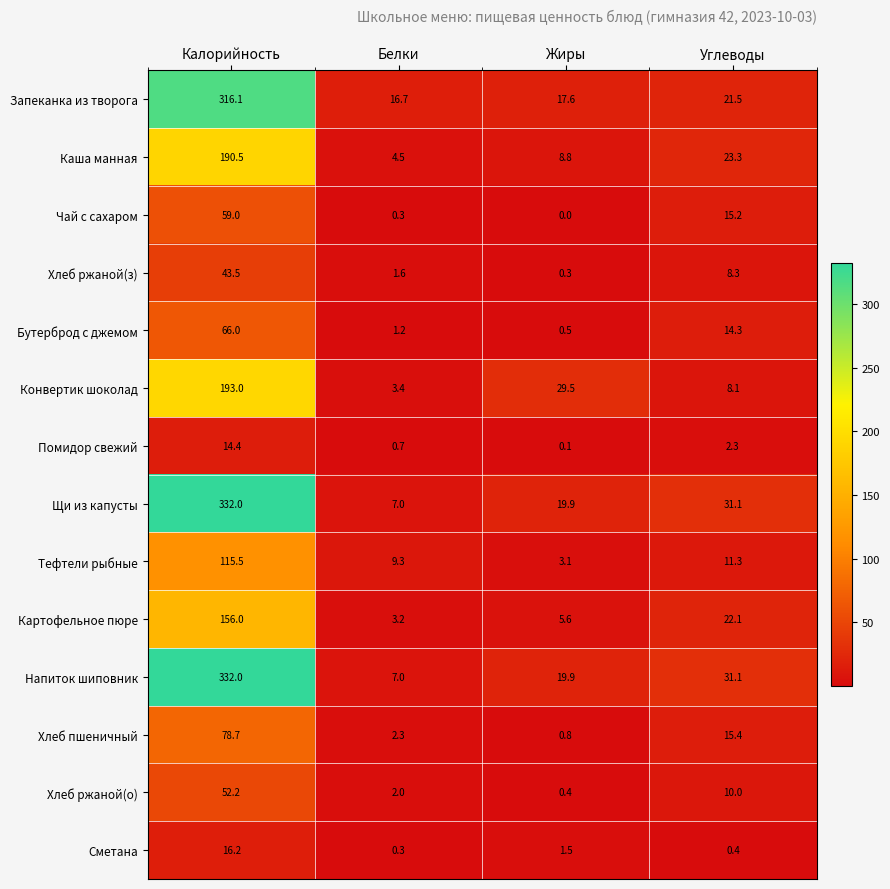

Is it true that Чай с сахаром equals 18.6 at Жиры?

False